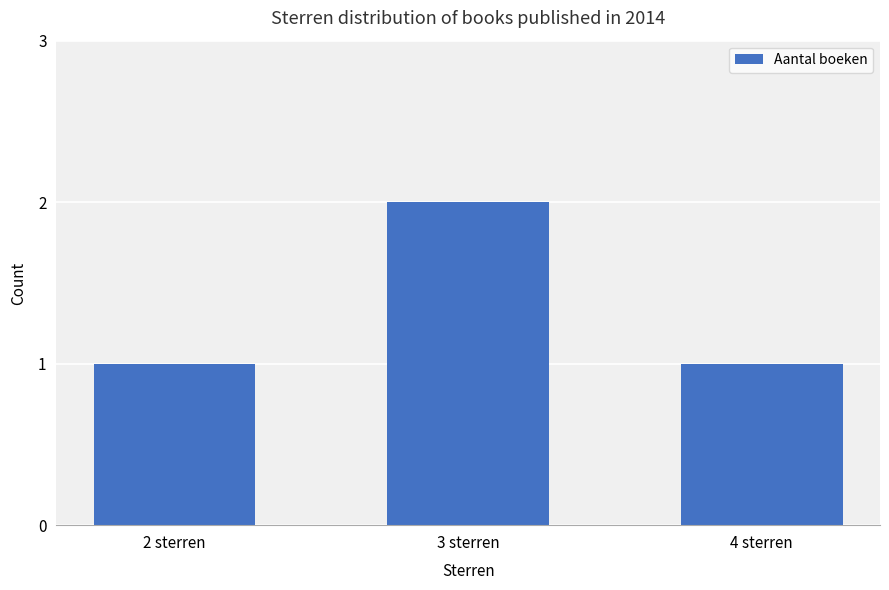

True or false: the data shows 2 at 2 sterren.

False